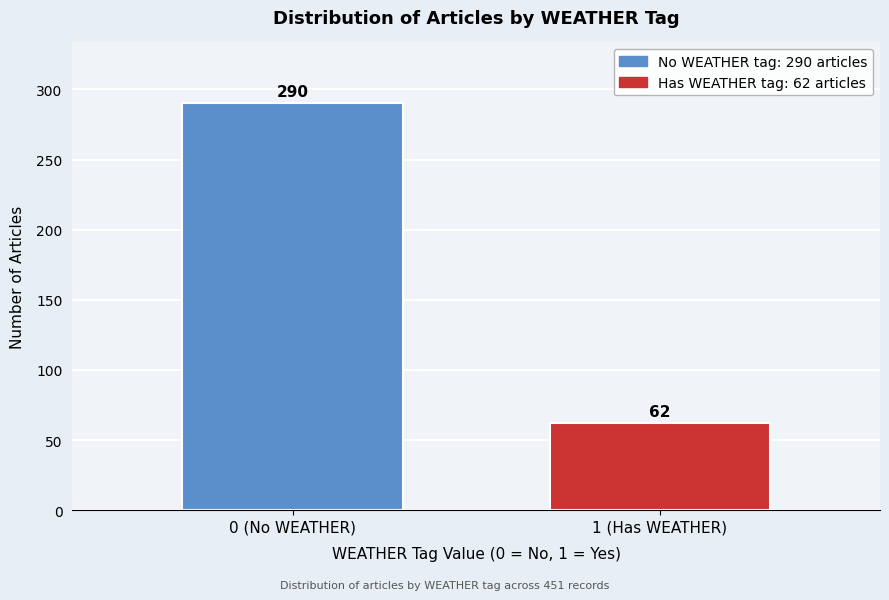

Reading left to right, what are all the values shown in this chart?

290	62